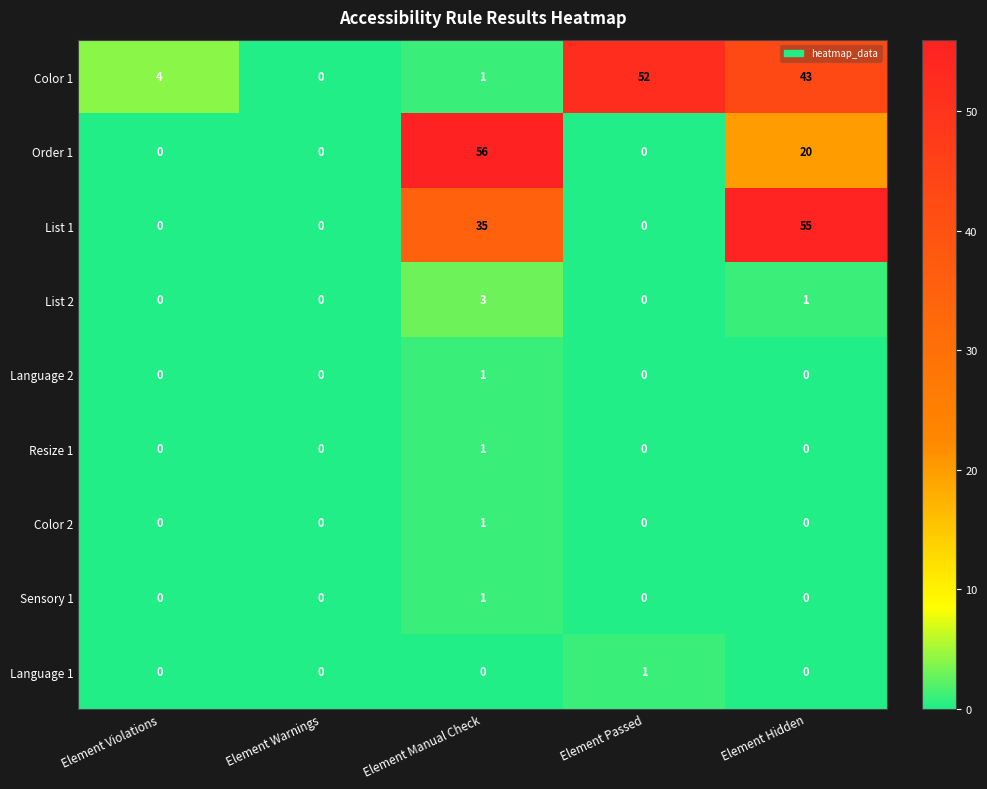

Is the value of Language 1 at Element Warnings greater than the value of List 1 at Element Manual Check?

No